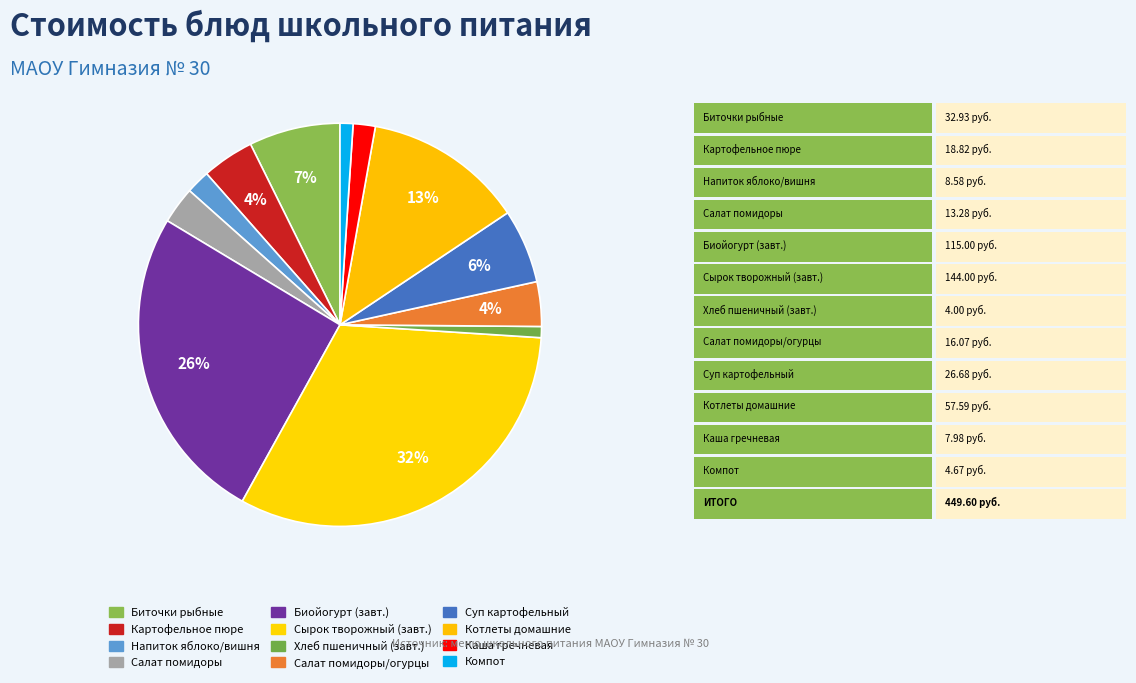

To the nearest percent, what is the difference between the largest and smallest slice percentages?

31%